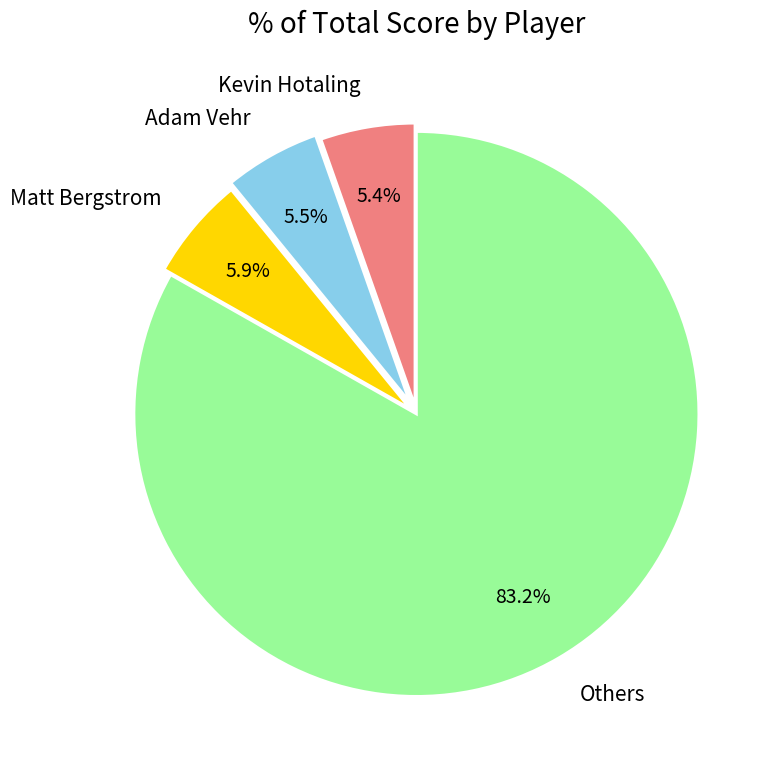

Is there a majority slice in this chart?

Yes